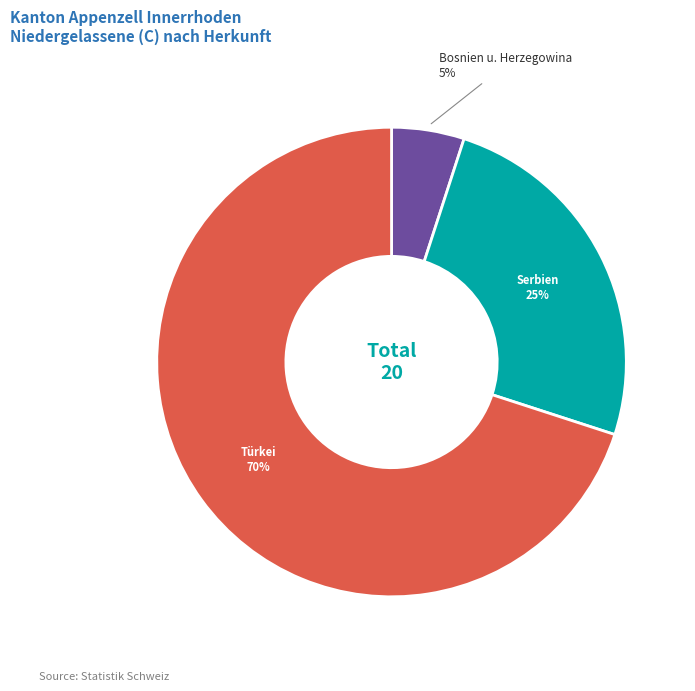

To the nearest percent, what is the average slice percentage?

33%